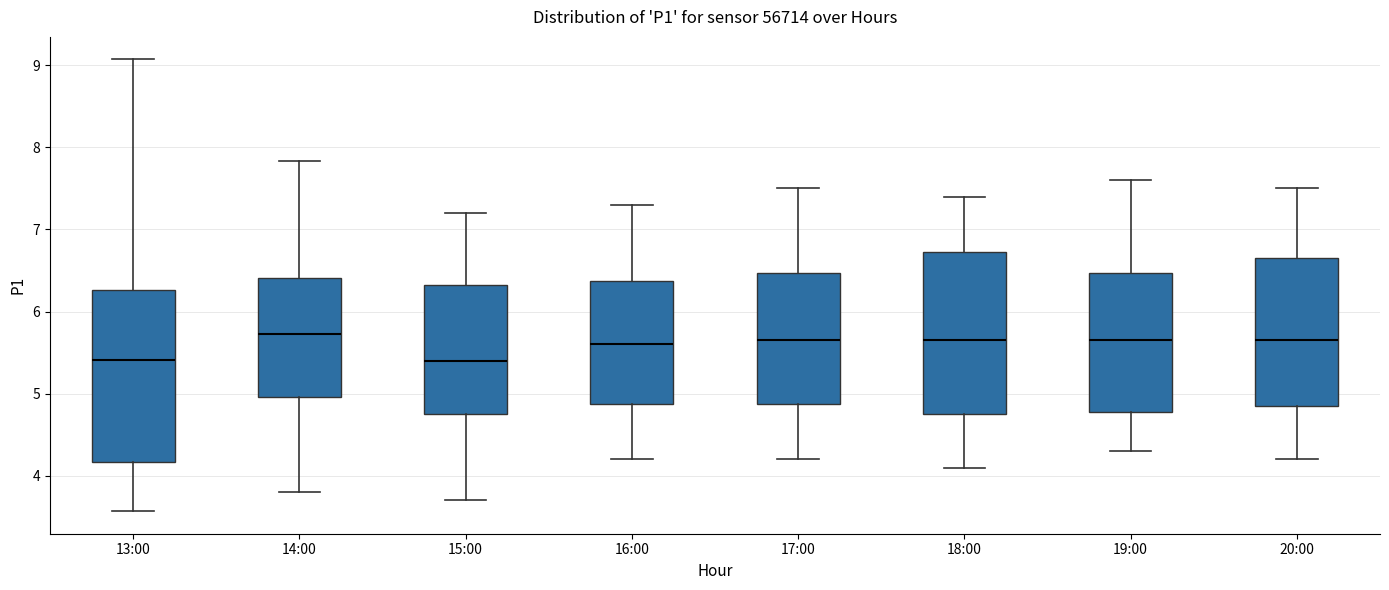

Reading left to right, read every box against the y-axis: the position of its median line, the range the box covers, and the ends of its whiskers. The values are not printed on the chart, so give them approximately, as read against the axis.

13:00: median 5.4, box 4.2 to 6.3, whiskers 3.6 to 9.1
14:00: median 5.7, box 5.0 to 6.4, whiskers 3.8 to 7.8
15:00: median 5.4, box 4.8 to 6.3, whiskers 3.7 to 7.2
16:00: median 5.6, box 4.9 to 6.4, whiskers 4.2 to 7.3
17:00: median 5.7, box 4.9 to 6.5, whiskers 4.2 to 7.5
18:00: median 5.7, box 4.8 to 6.7, whiskers 4.1 to 7.4
19:00: median 5.7, box 4.8 to 6.5, whiskers 4.3 to 7.6
20:00: median 5.7, box 4.9 to 6.7, whiskers 4.2 to 7.5